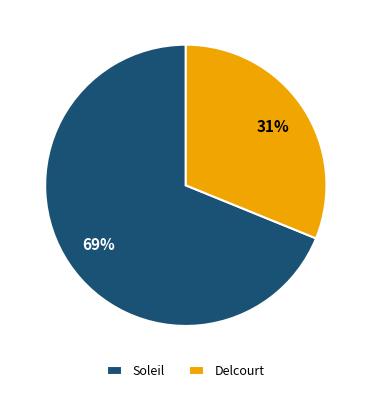

How many segments does this pie chart have?

2